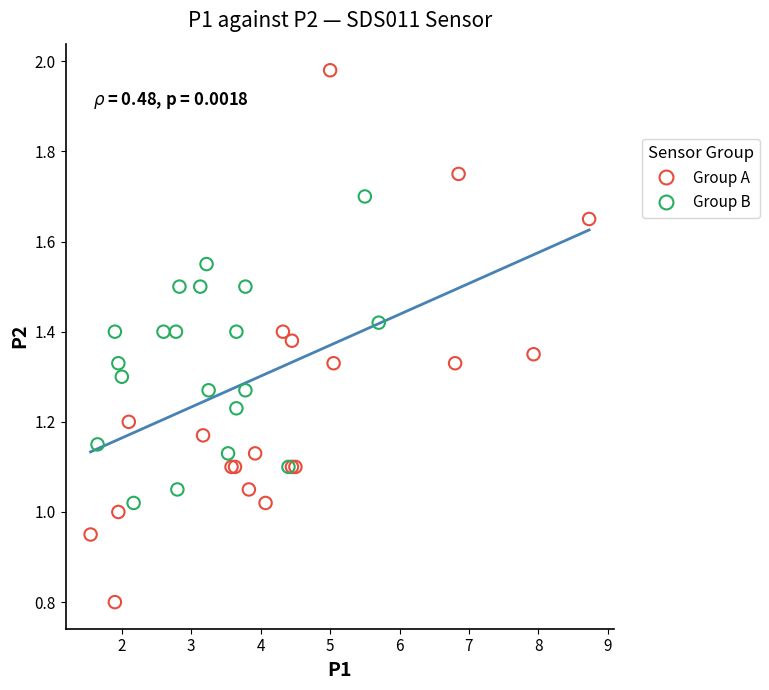

What are all the series names shown in the legend?

Group A, Group B